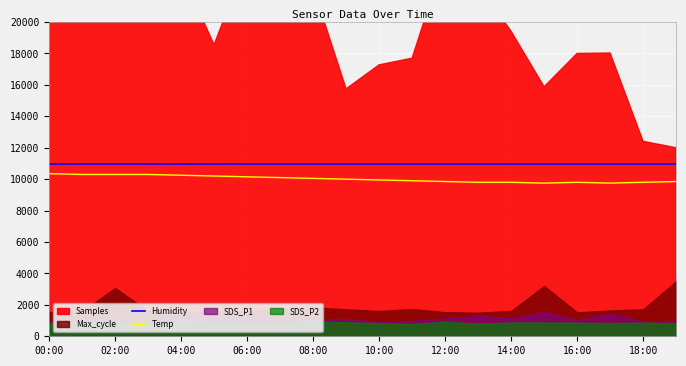

True or false: Temp and Humidity cross at least once.

False